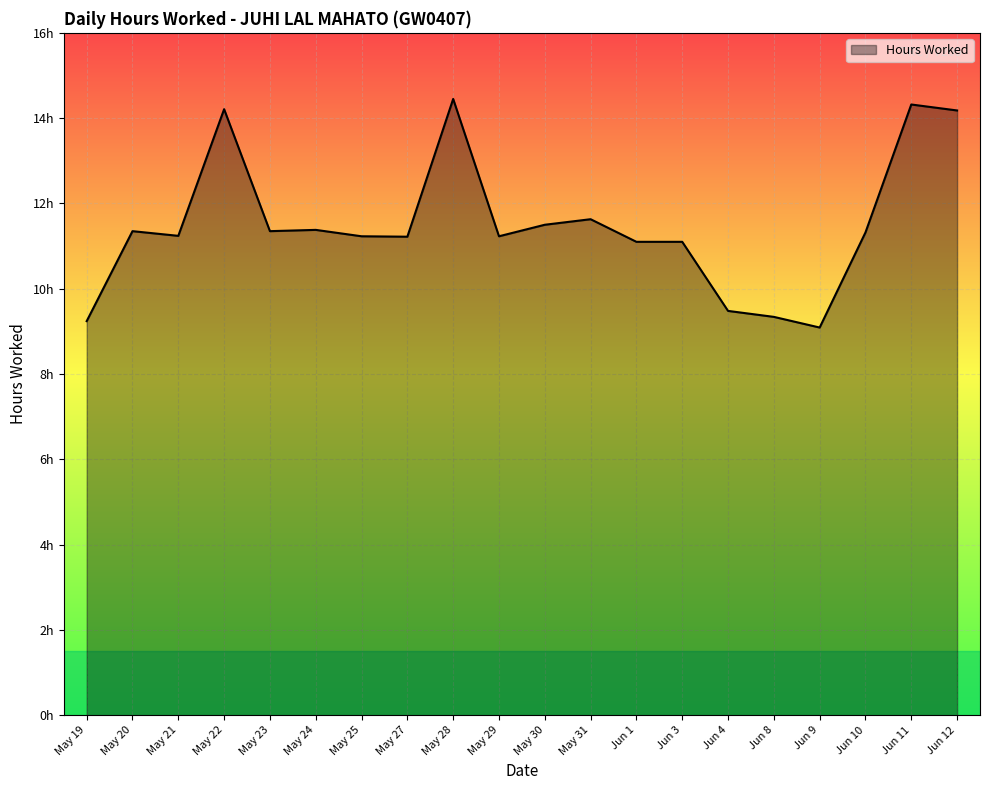

What is the label of the 16th point from the right?

May 23